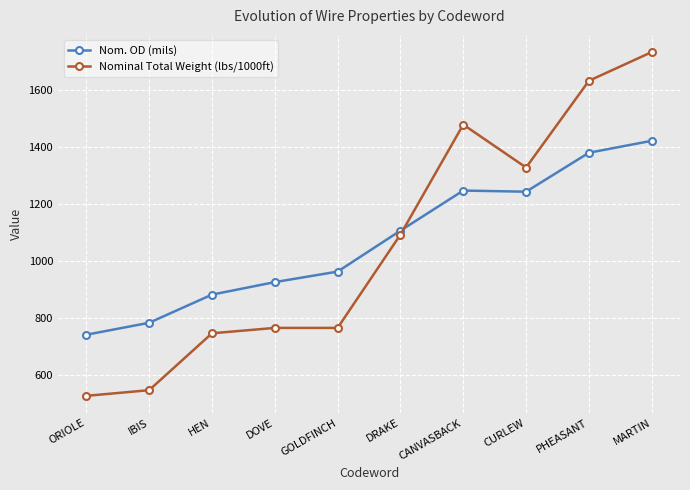

What is the difference between the Nominal Total Weight (lbs/1000ft) values at CANVASBACK and ORIOLE?

954